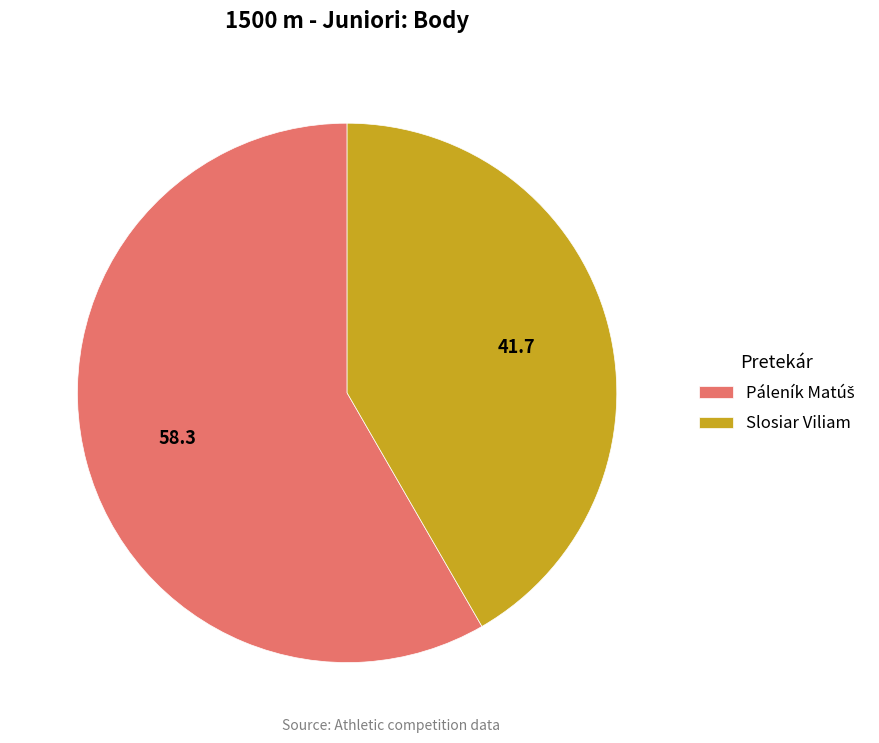

Does any single category account for the majority?

Yes